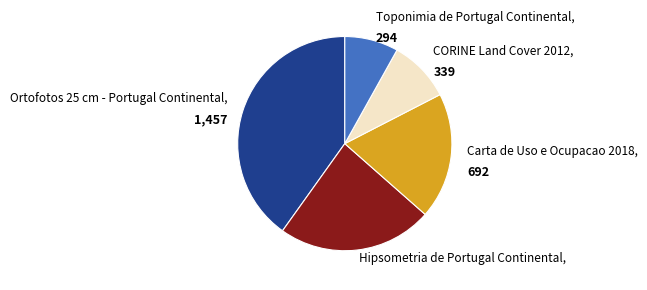

Which category has the biggest portion of the pie?

Ortofotos 25 cm - Portugal Continental